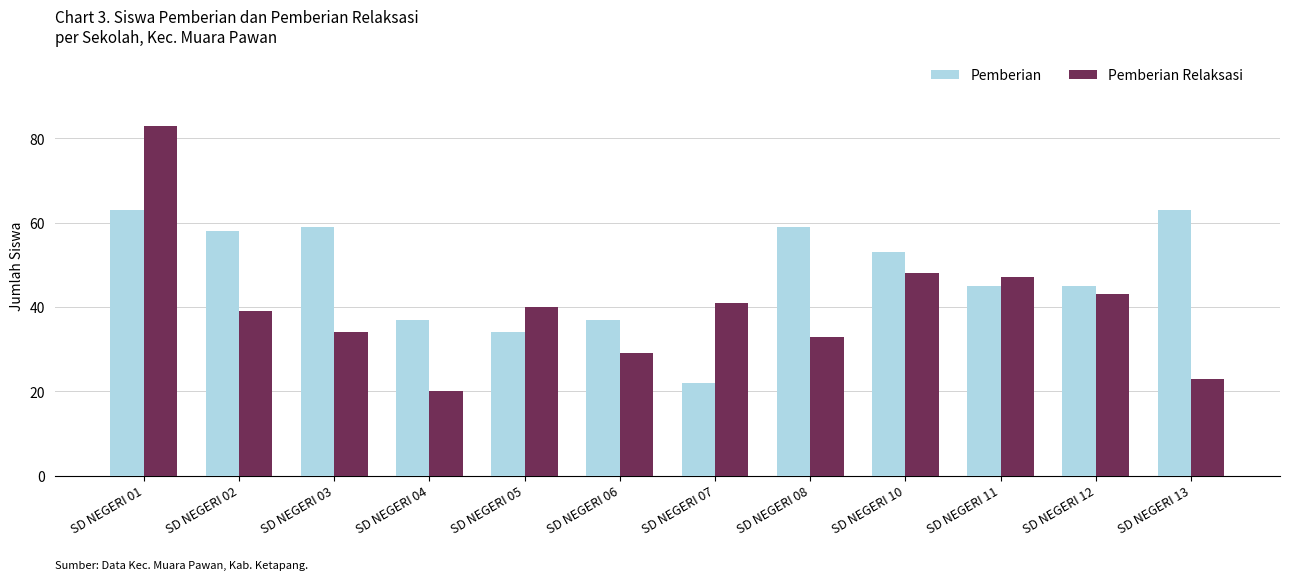

At SD NEGERI 06, list the series in order from smallest to largest.

Pemberian Relaksasi, Pemberian